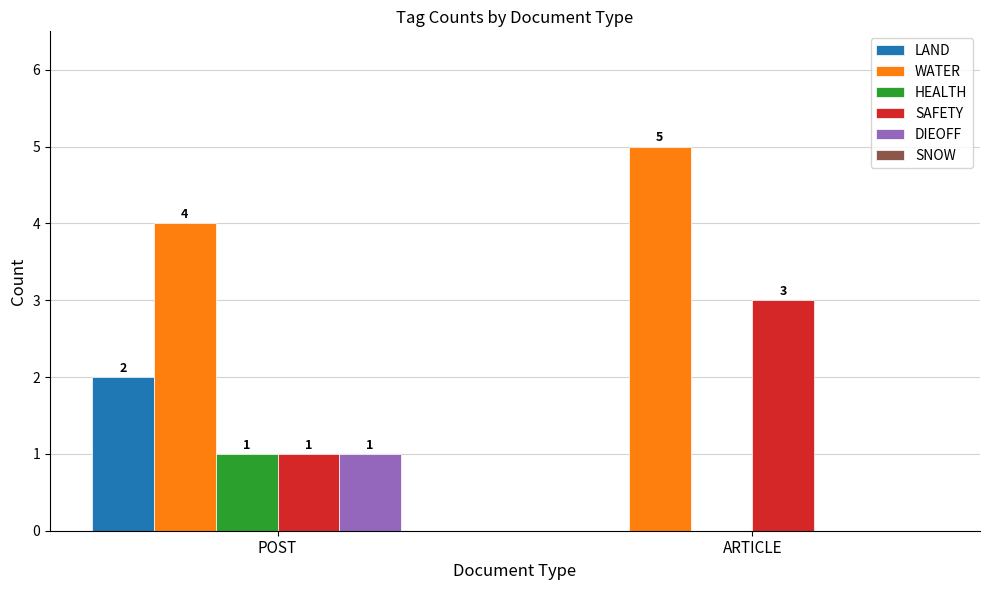

How many distinct data groups are displayed?

5